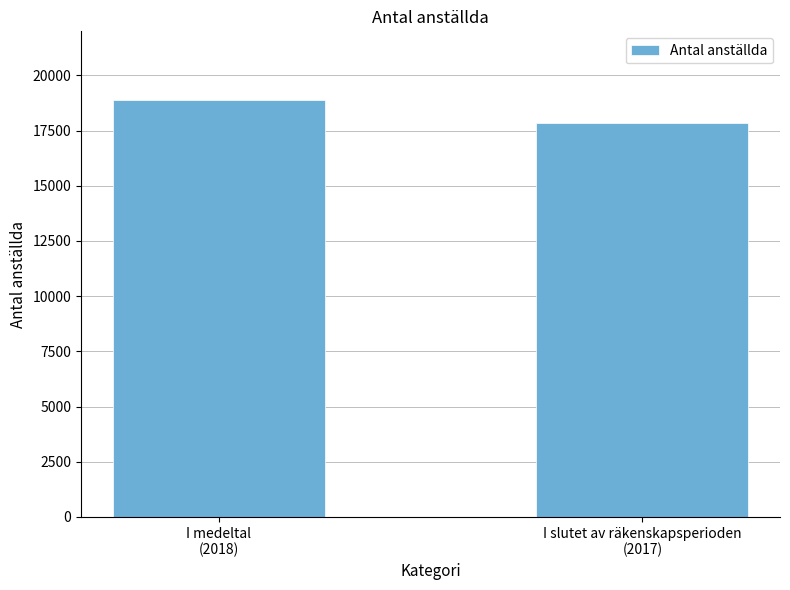

At which category does the chart reach its peak across all series?

I medeltal
(2018)